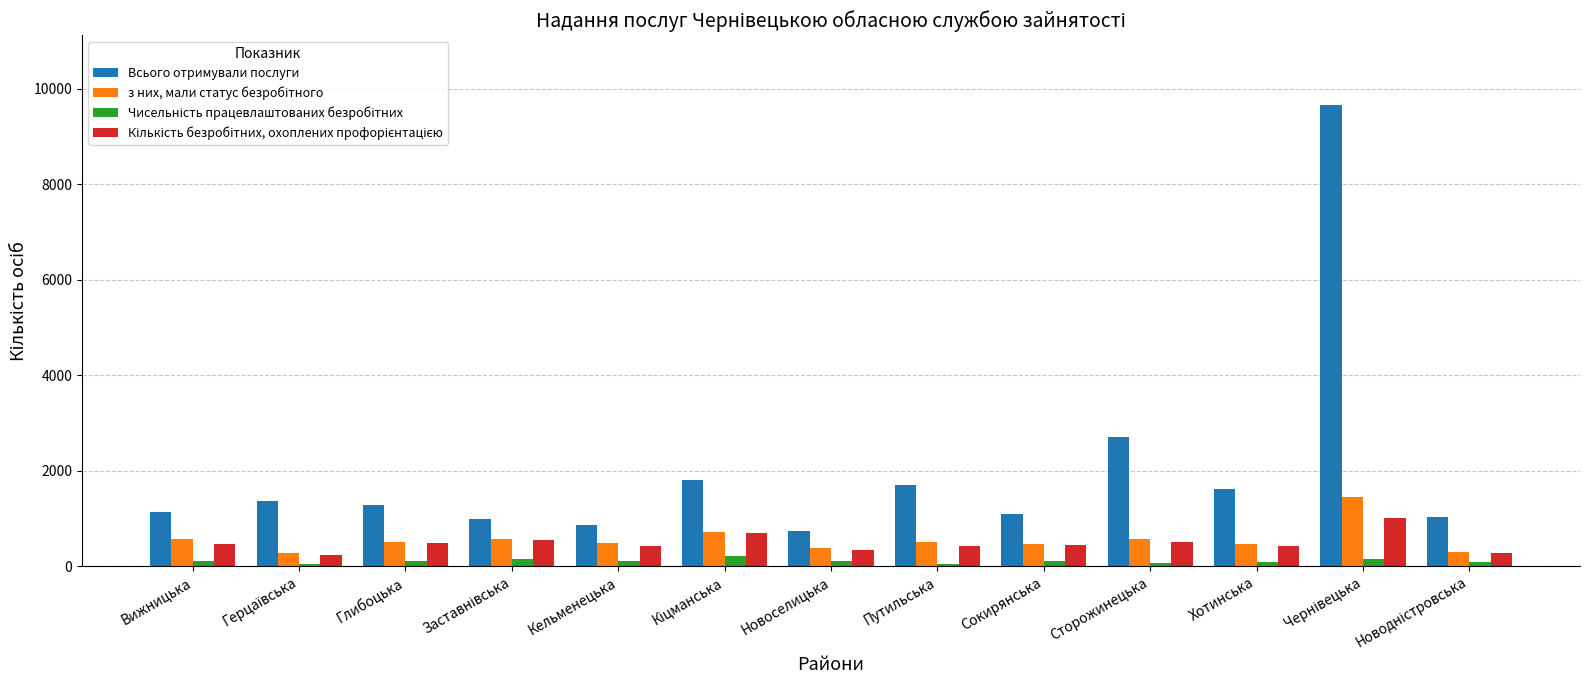

What is the difference between the highest and lowest values at Хотинська?

1535